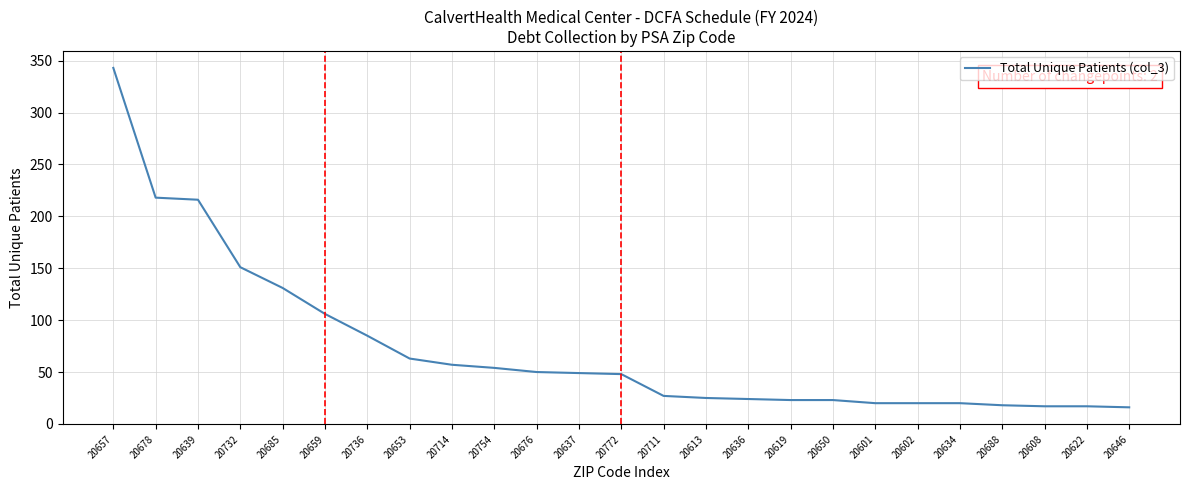

What position from the right is 20653?

18